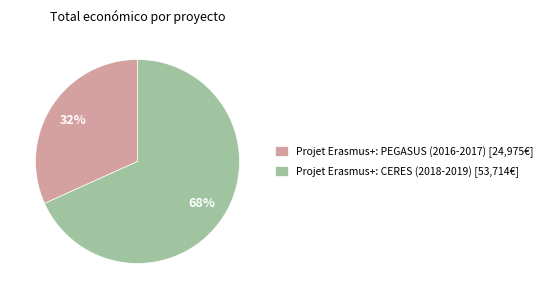

How many slices are in this pie chart?

2